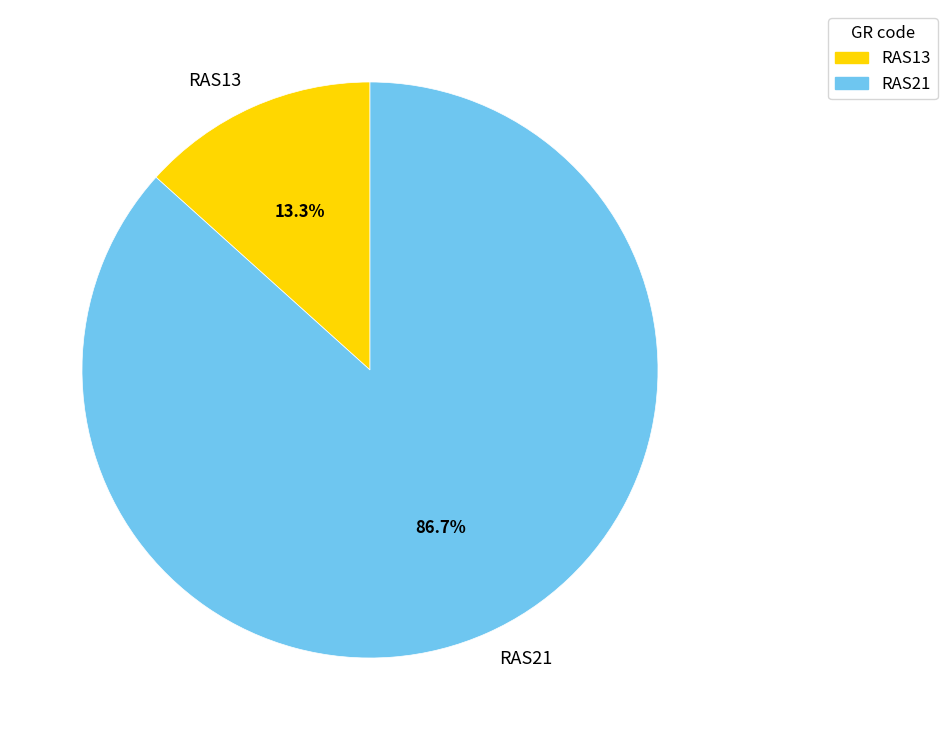

What is the majority slice?

RAS21